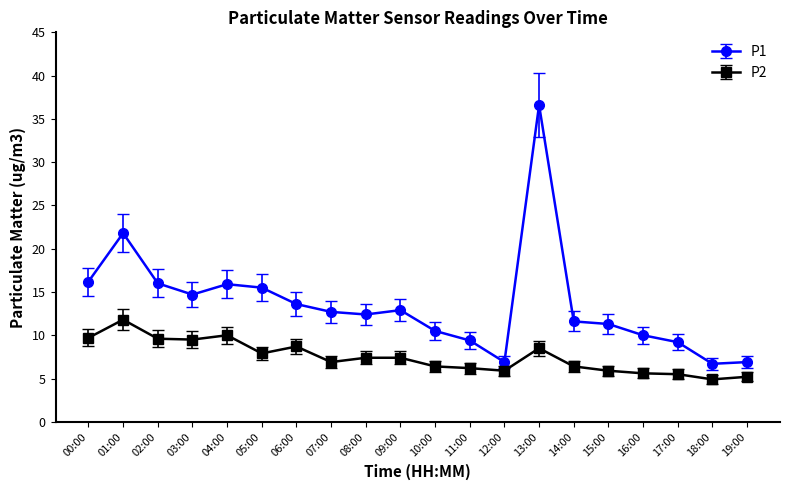

What is the minimum value shown in the chart?

4.9